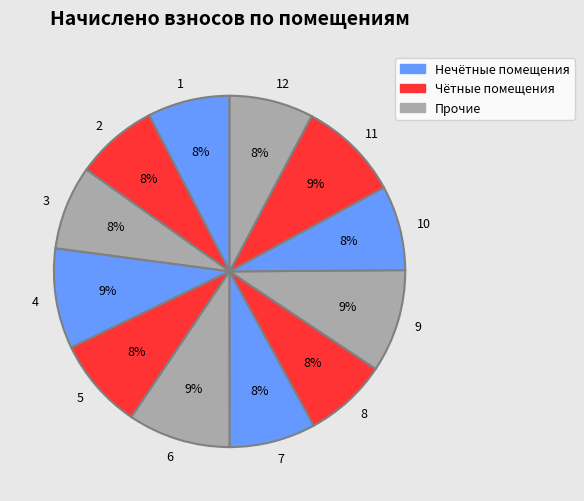

Approximately how many times larger is the value at 1 compared to 8?

1.0